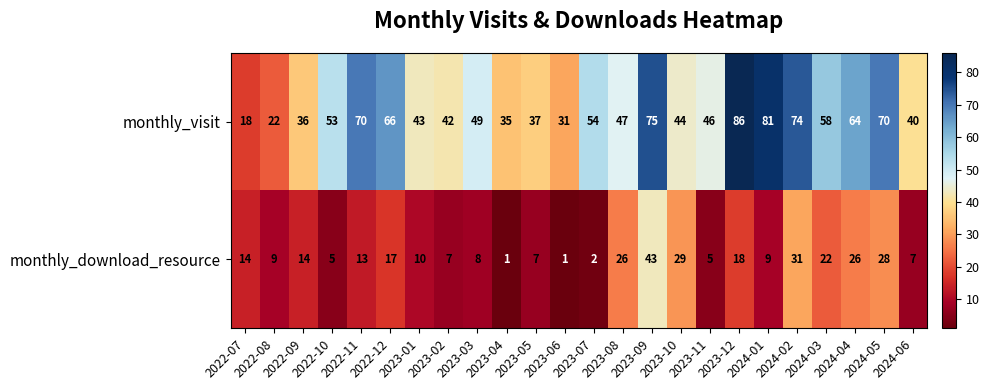

What is the maximum value for monthly_download_resource?

43